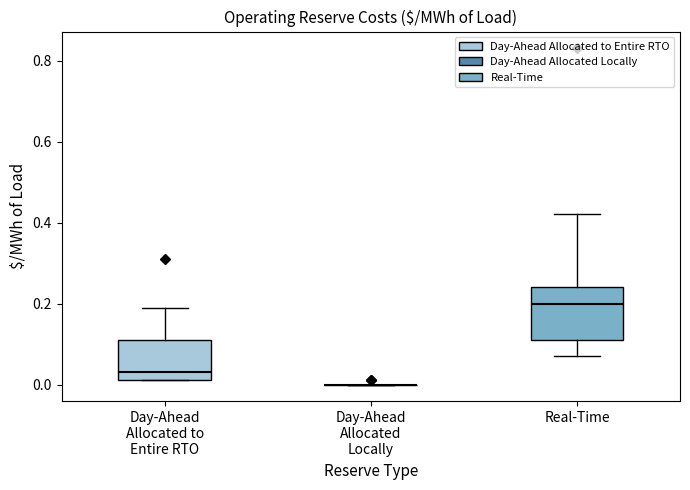

Reading left to right, read every box against the y-axis: the position of its median line, the range the box covers, and the ends of its whiskers. The values are not printed on the chart, so give them approximately, as read against the axis.

Day-Ahead Allocated to Entire RTO: median 0.04, box 0.02 to 0.12, whiskers 0.02 to 0.20
Day-Ahead Allocated Locally: box collapsed to a line at 0.00, whiskers 0.00 to 0.00
Real-Time: median 0.20, box 0.12 to 0.24, whiskers 0.08 to 0.42